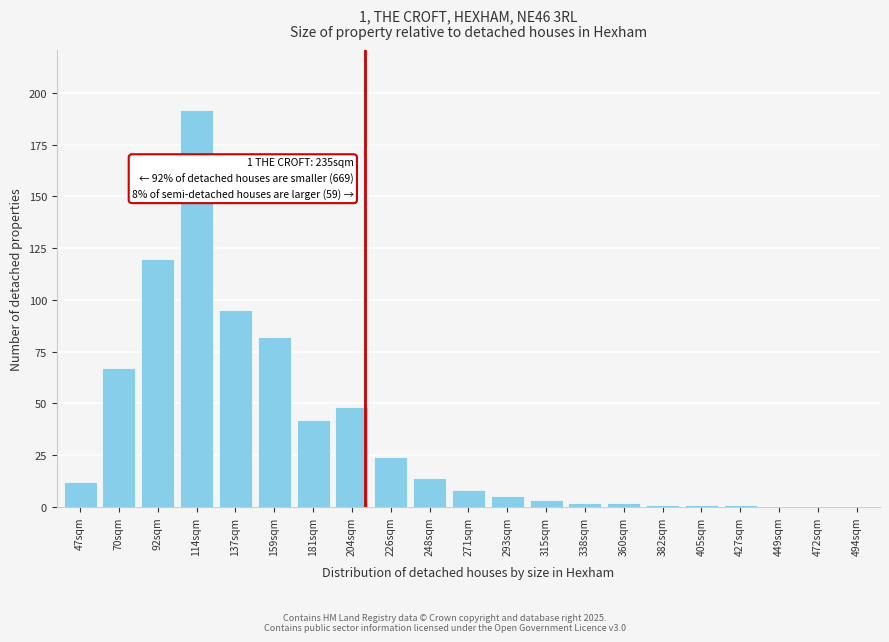

Reading left to right, transcribe all the data shown in this chart.

47sqm=12	70sqm=67	92sqm=120	114sqm=192	137sqm=95	159sqm=82	181sqm=42	204sqm=48	226sqm=24	248sqm=14	271sqm=8	293sqm=5	315sqm=3	338sqm=2	360sqm=2	382sqm=1	405sqm=1	427sqm=1	449sqm=0	472sqm=0	494sqm=0